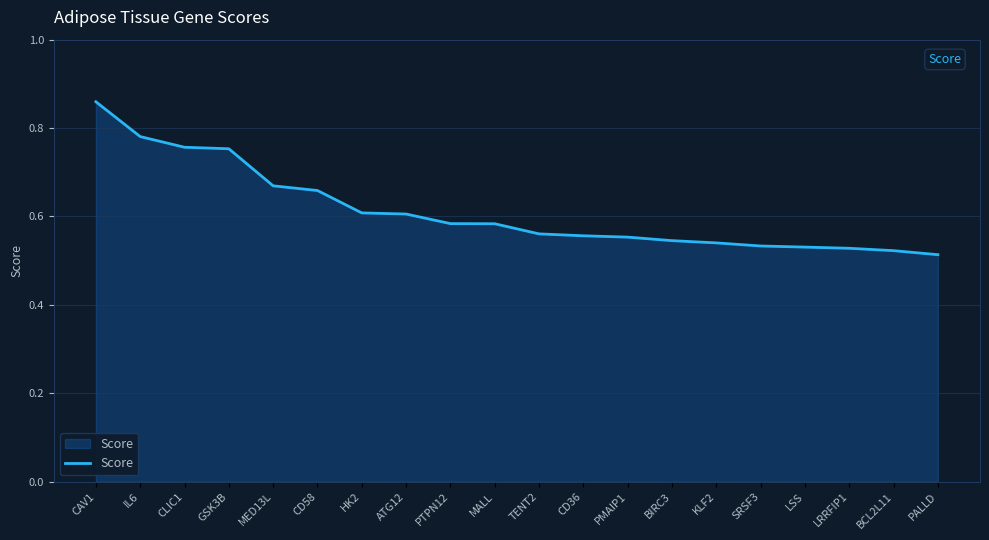

Which has a higher value, MALL or CAV1?

CAV1